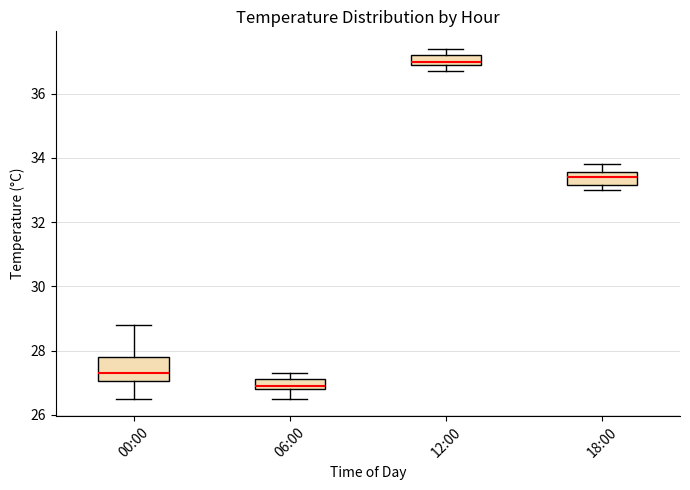

Reading left to right, transcribe this box plot: for each box, give where its median line is, the range the box spans, and where its two whiskers end, as read against the y-axis. The values are not printed on the chart, so give them approximately, as read against the axis.

00:00: median 27.4, box 27.0 to 27.8, whiskers 26.6 to 28.8
06:00: median 27.0, box 26.8 to 27.2, whiskers 26.6 to 27.4
12:00: median 37.0 (just above the box's lower edge), box 37.0 to 37.2, whiskers 36.8 to 37.4
18:00: median 33.4, box 33.2 to 33.6, whiskers 33.0 to 33.8